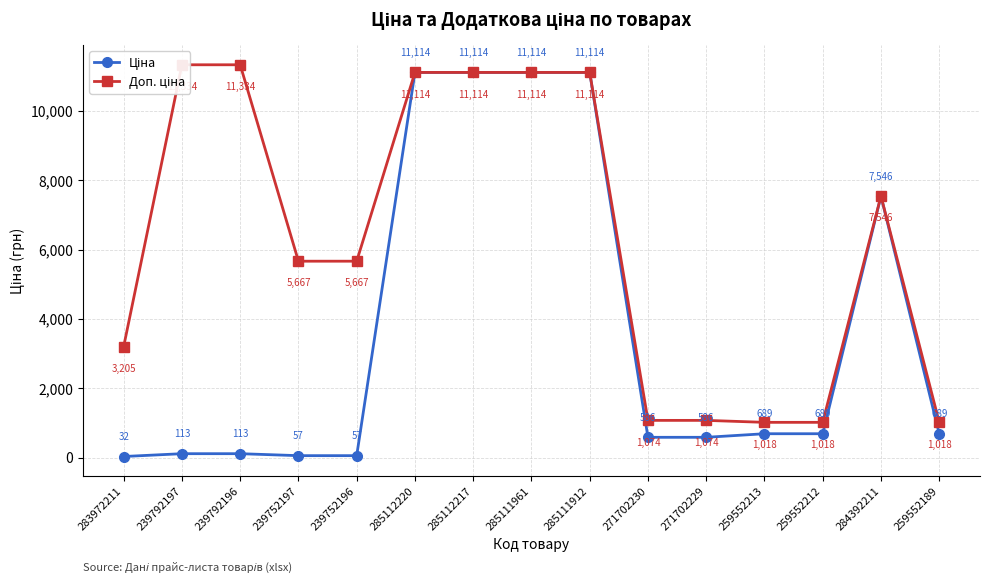

What are all the series names shown in the legend?

Ціна, Доп. ціна